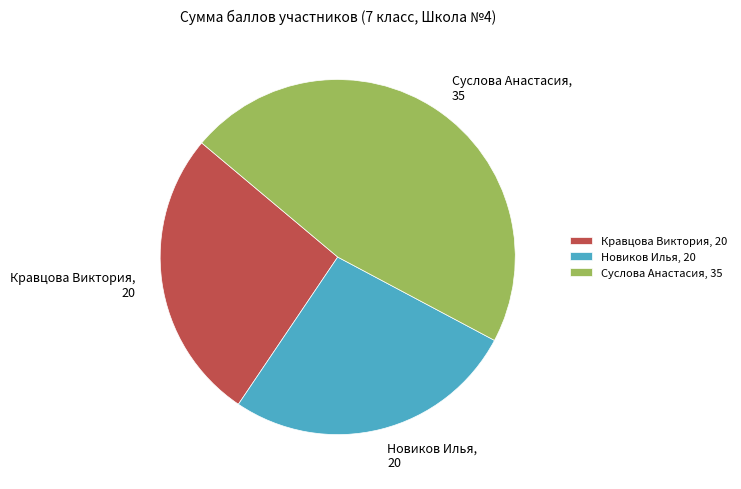

Which slice is the largest?

Суслова Анастасия, 35